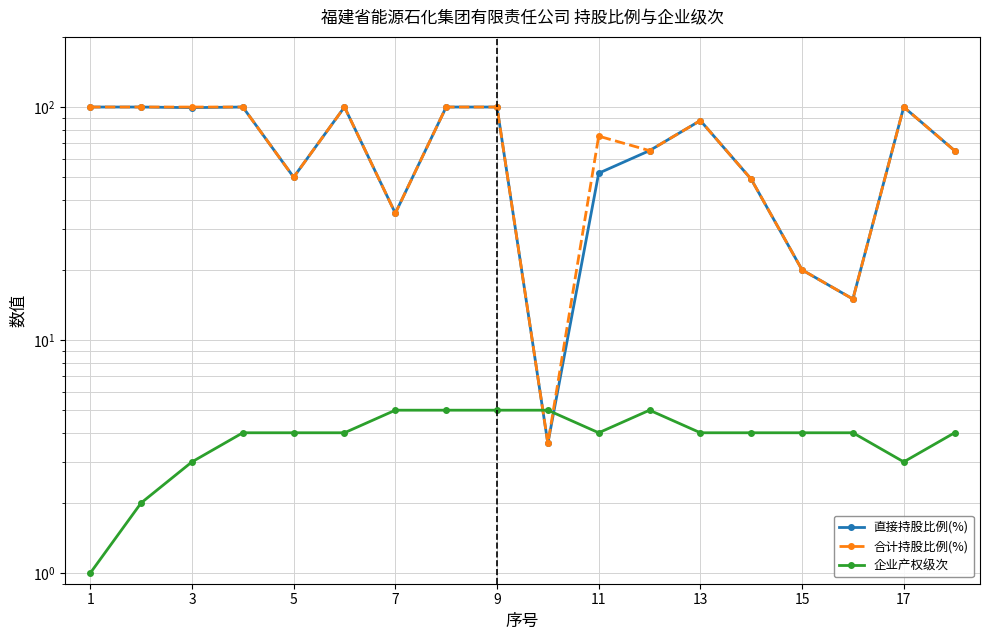

The value of 企业产权级次 at 11 is 6.5. True or false?

False